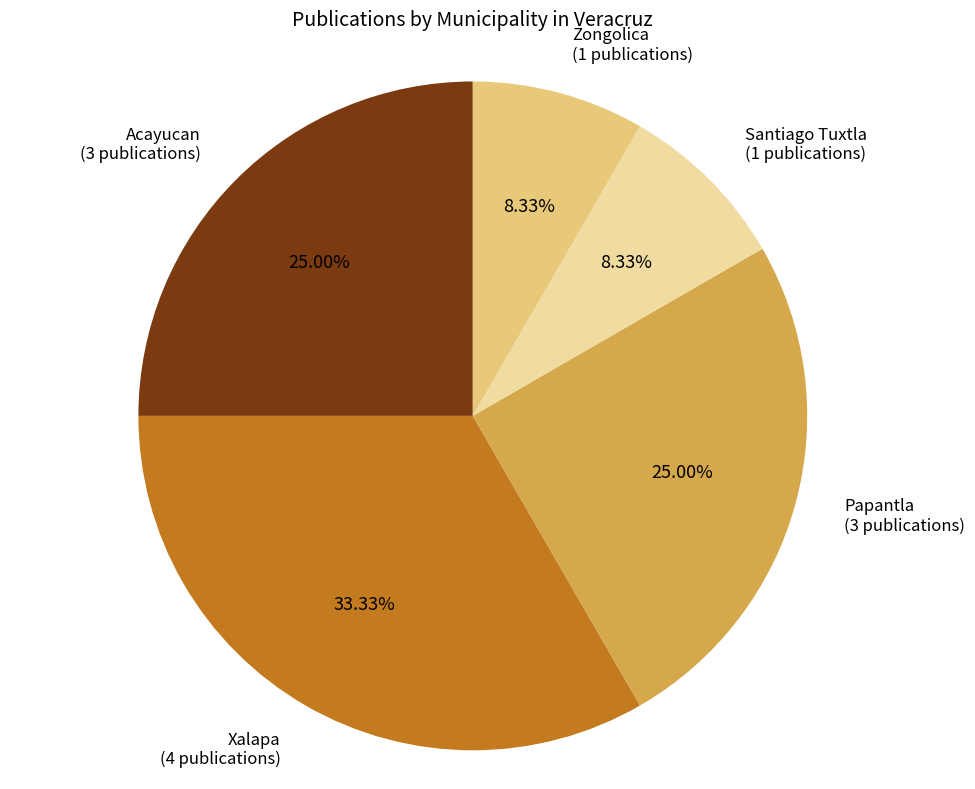

Is there a majority slice in this chart?

No